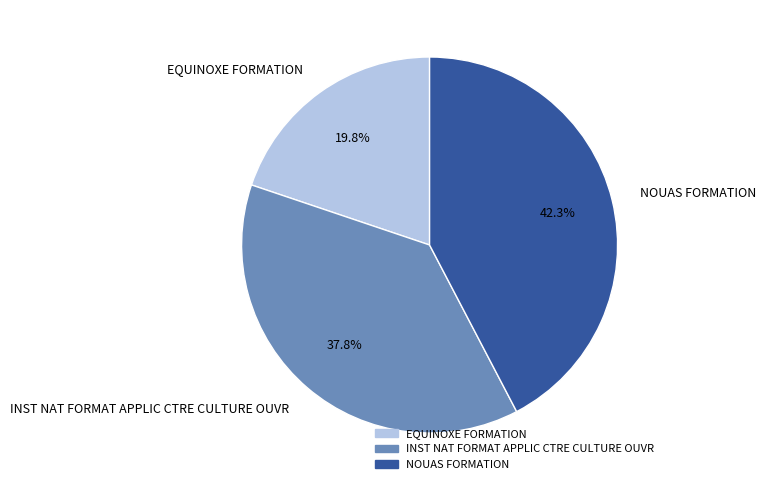

Does any single category account for the majority?

No